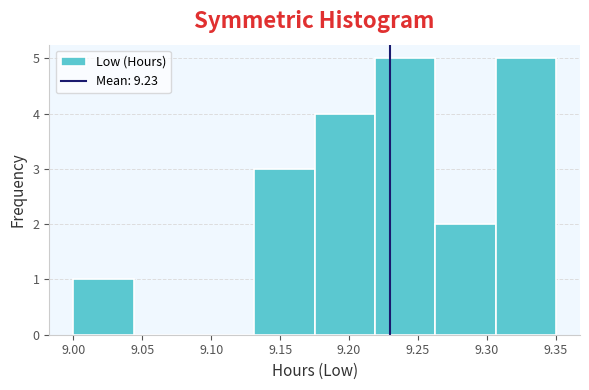

How tall is the bar that spans 9.000 to 9.045 on the x-axis? Neither the bar edges nor the heights are printed on the chart, so give them approximately, as read against the axes.

1